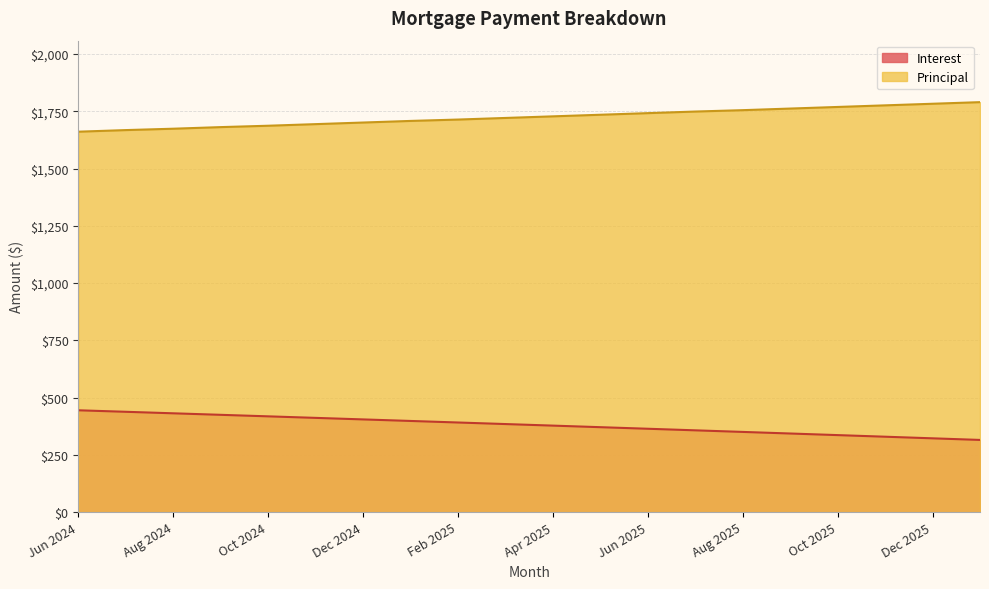

True or false: Interest and Principal cross at least once.

False